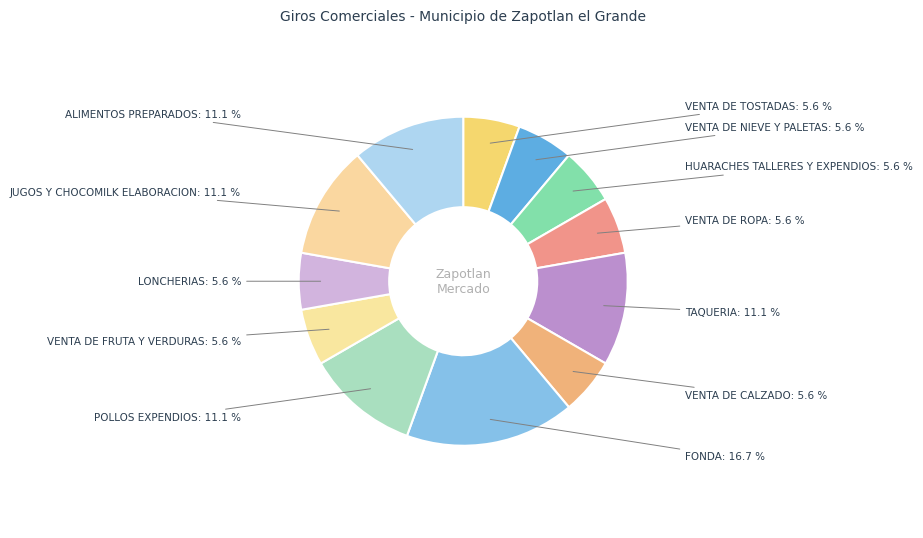

Is the sum of VENTA DE ROPA and VENTA DE FRUTA Y VERDURAS greater than half?

No